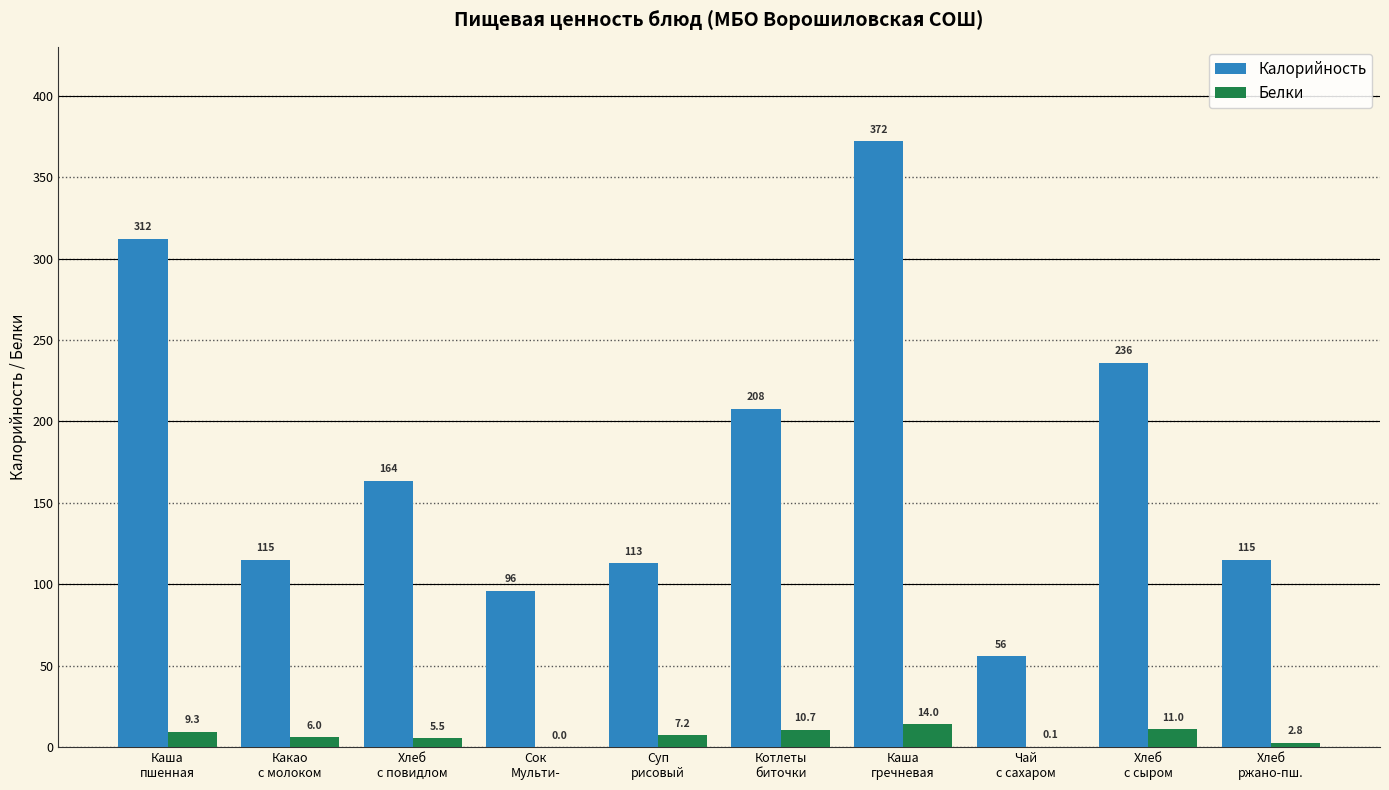

What is the sum of the Белки values at Котлеты
биточки and Чай
с сахаром?

10.8